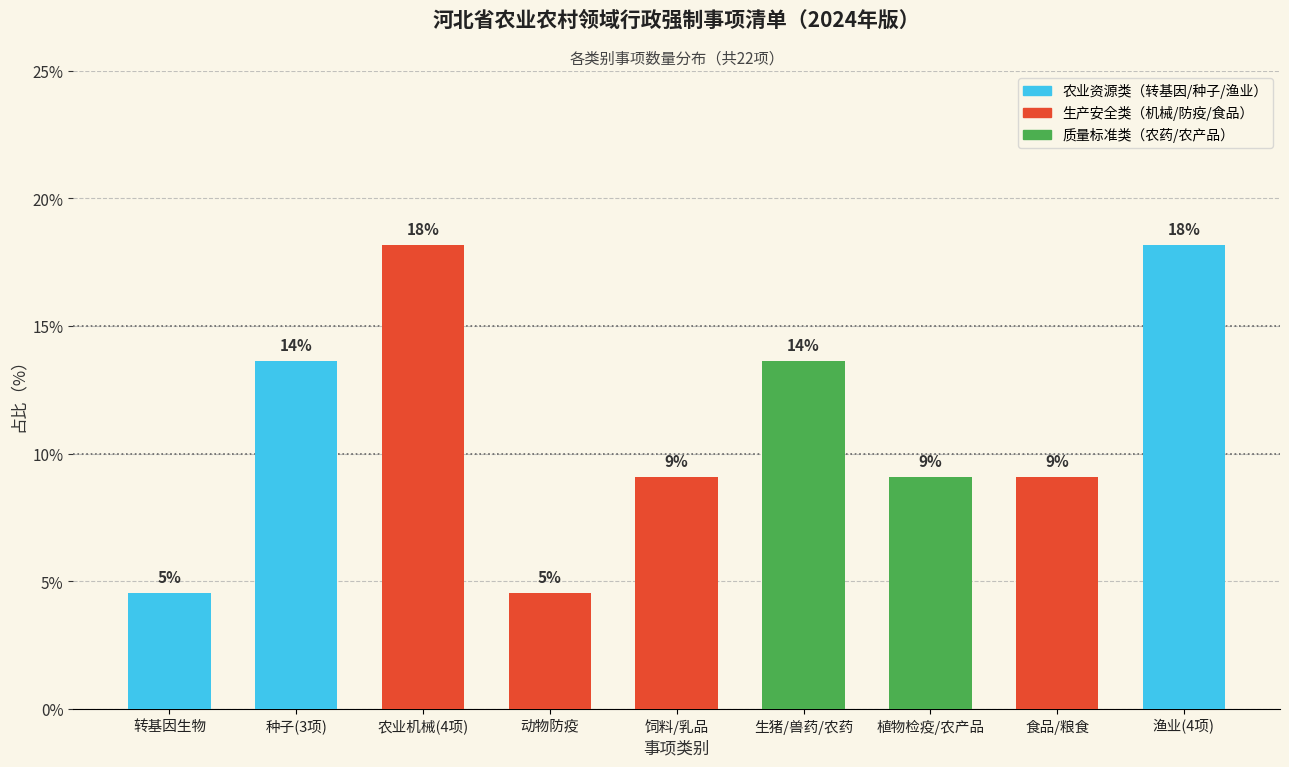

How many bars are there in total?

9